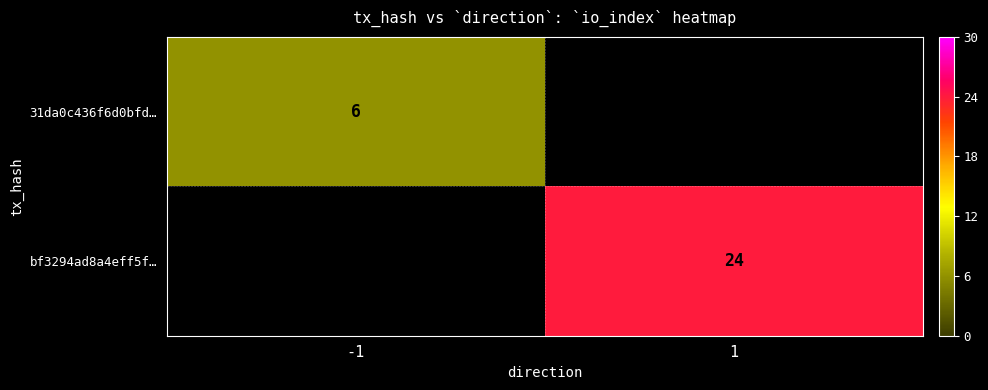

Is it true that bf3294ad8a4eff5f… equals 6 at 1?

False